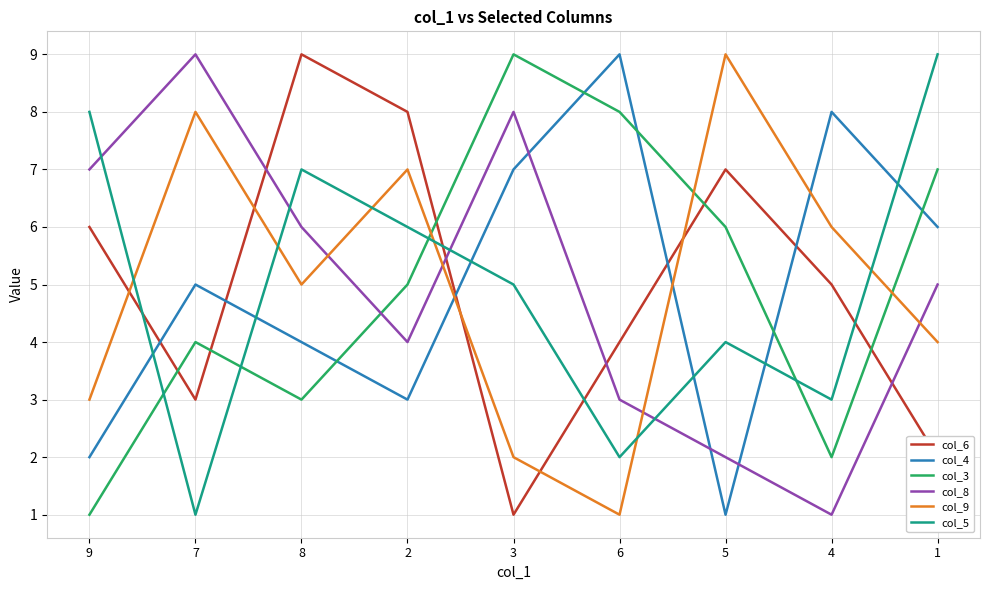

At 2, list the series in order from largest to smallest.

col_6, col_9, col_5, col_3, col_8, col_4